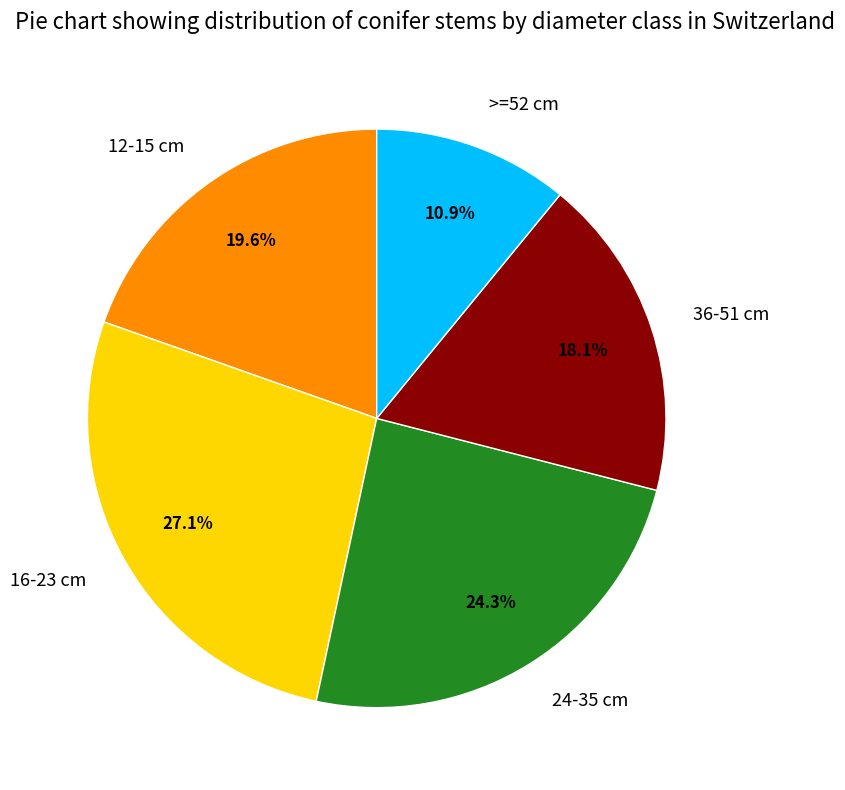

Is the sum of 12-15 cm and 16-23 cm greater than half?

No